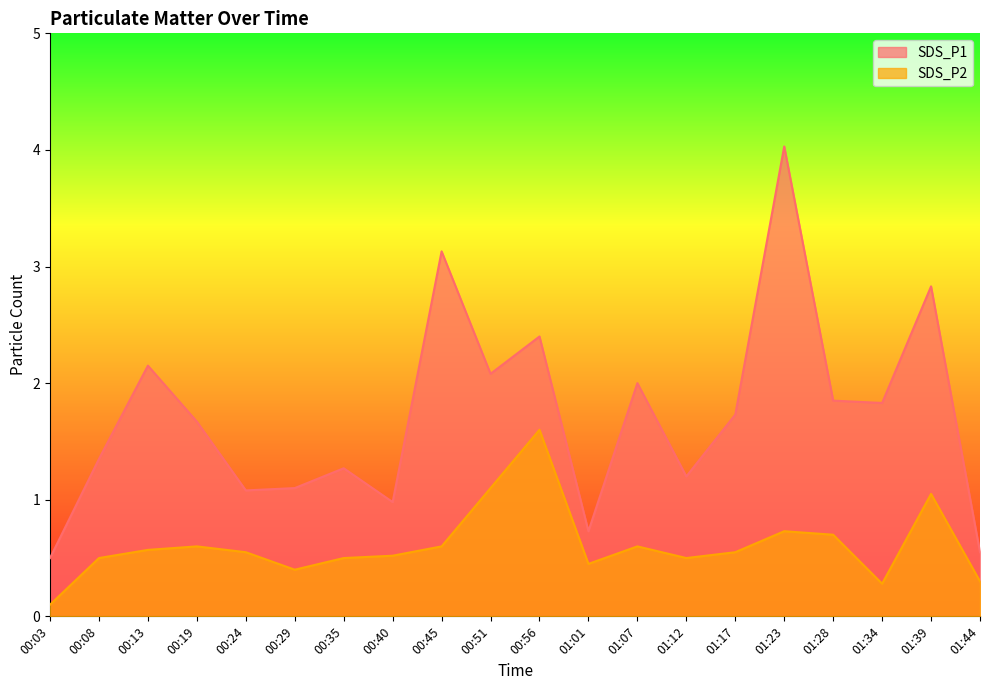

The SDS_P1 series shows 2.2 at 00:35. True or false?

False